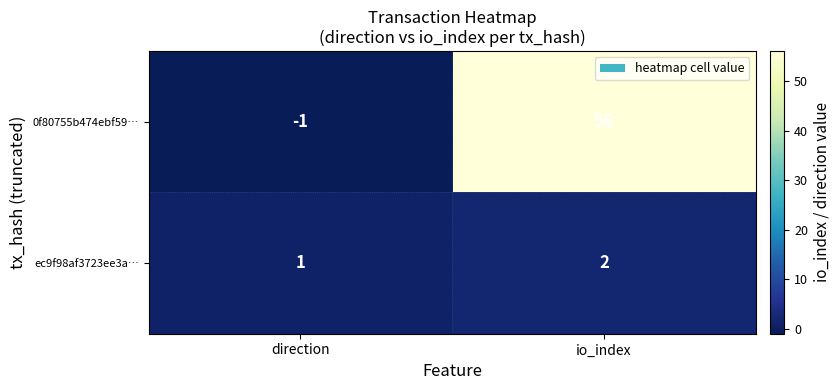

Reading left to right, list all the values displayed in this chart.

0f80755b474ebf59…: -1	56
ec9f98af3723ee3a…: 1	2